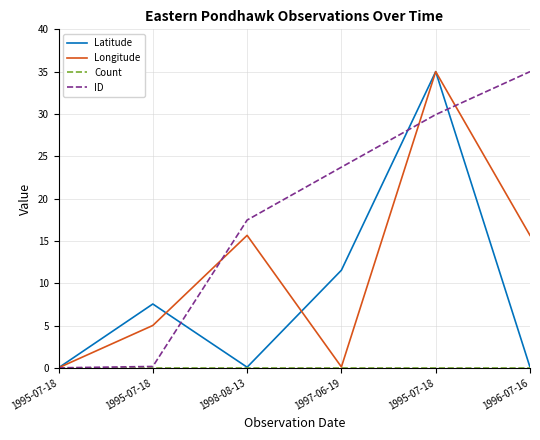

Is the value of Longitude at 1997-06-19 greater than the value of ID at 1998-08-13?

No